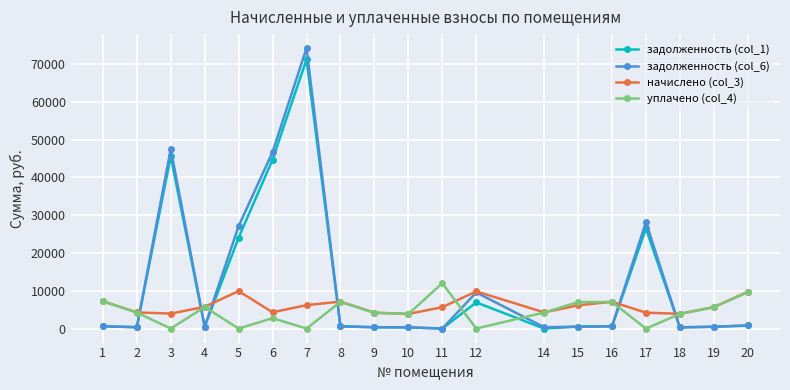

Which series has the largest range (max minus min)?

задолженность (col_6)